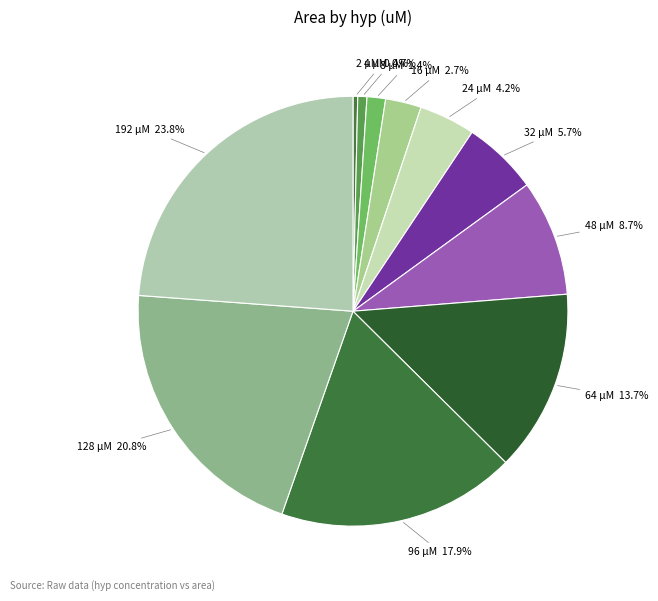

Which has a higher value, 48 µM or 128 µM?

128 µM